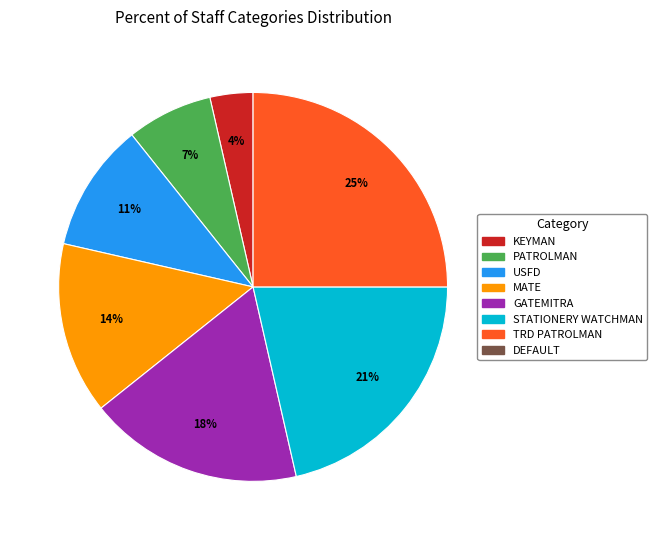

Count the number of slices in the pie.

7